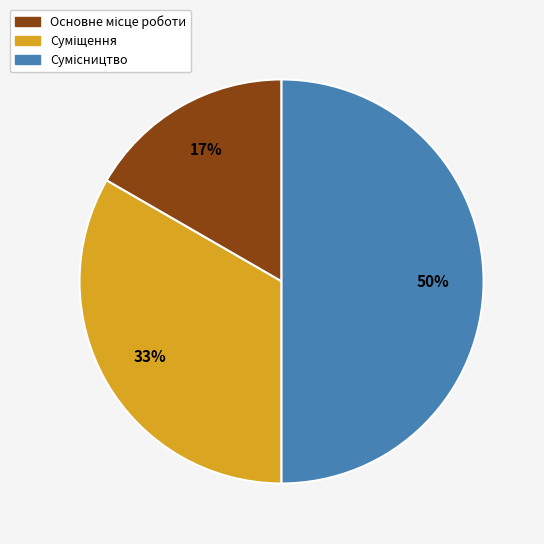

To the nearest percent, what is the average slice percentage?

33%